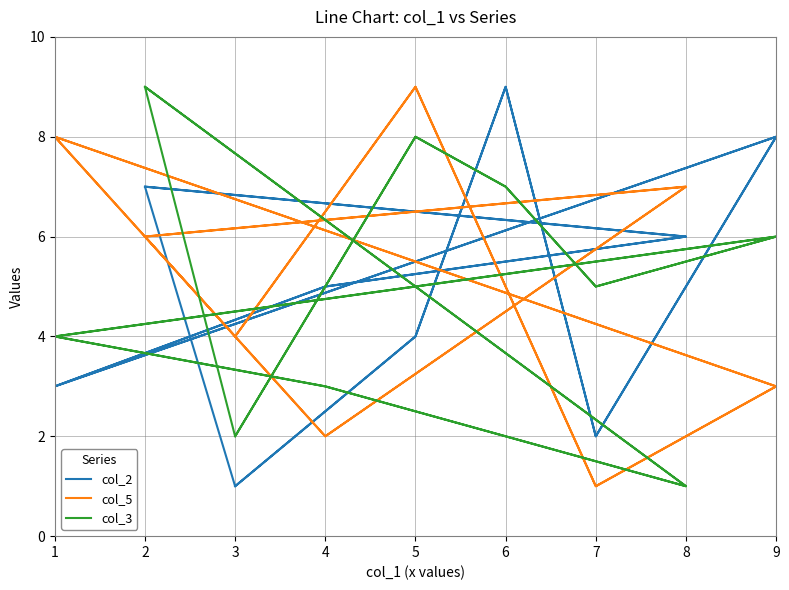

How many lines are shown in the chart?

3